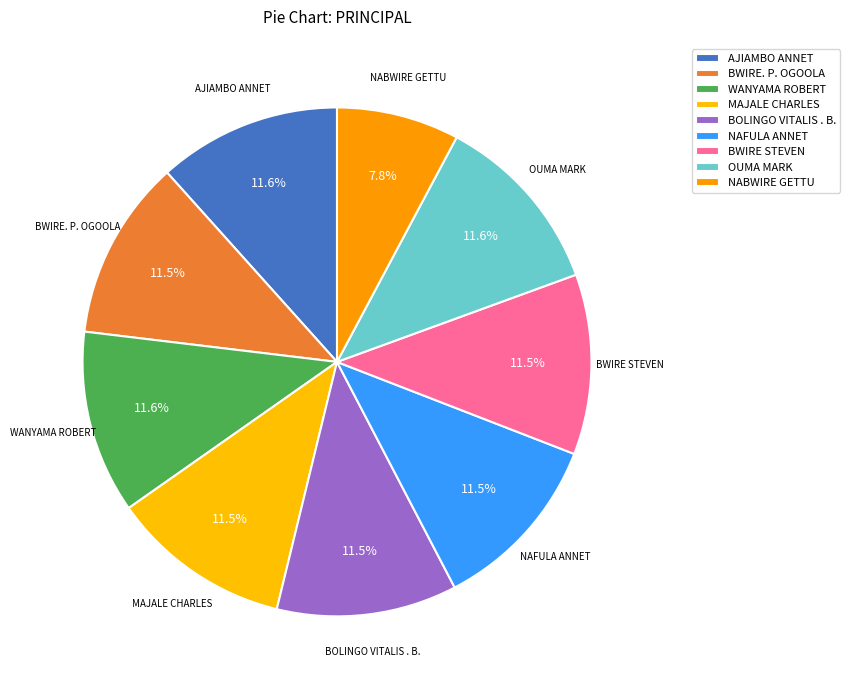

Count the number of slices in the pie.

9